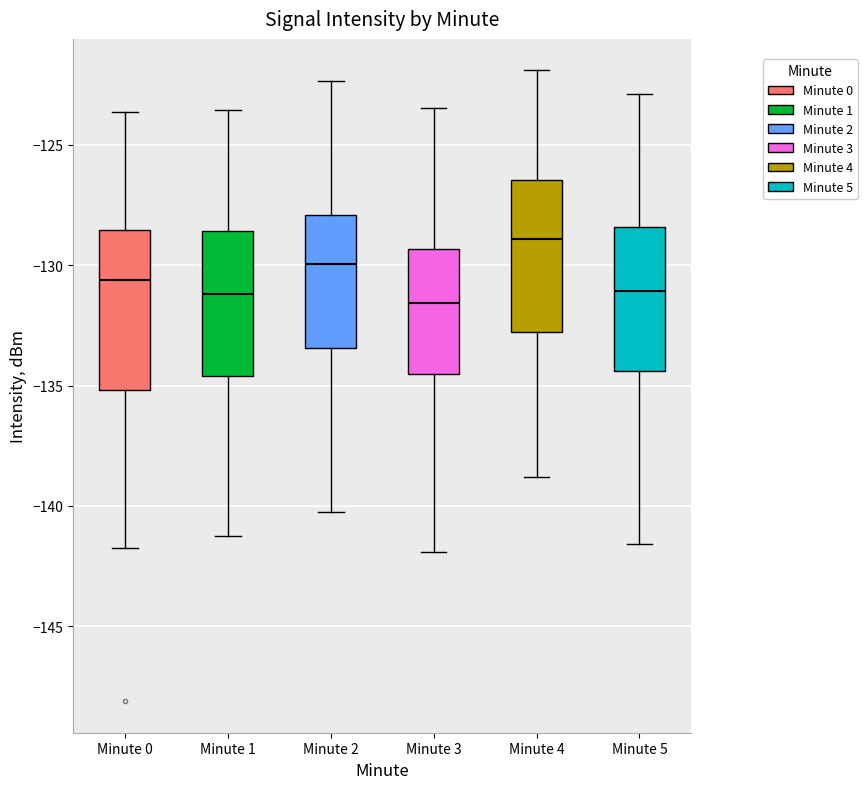

Which box has the highest median line?

Minute 4